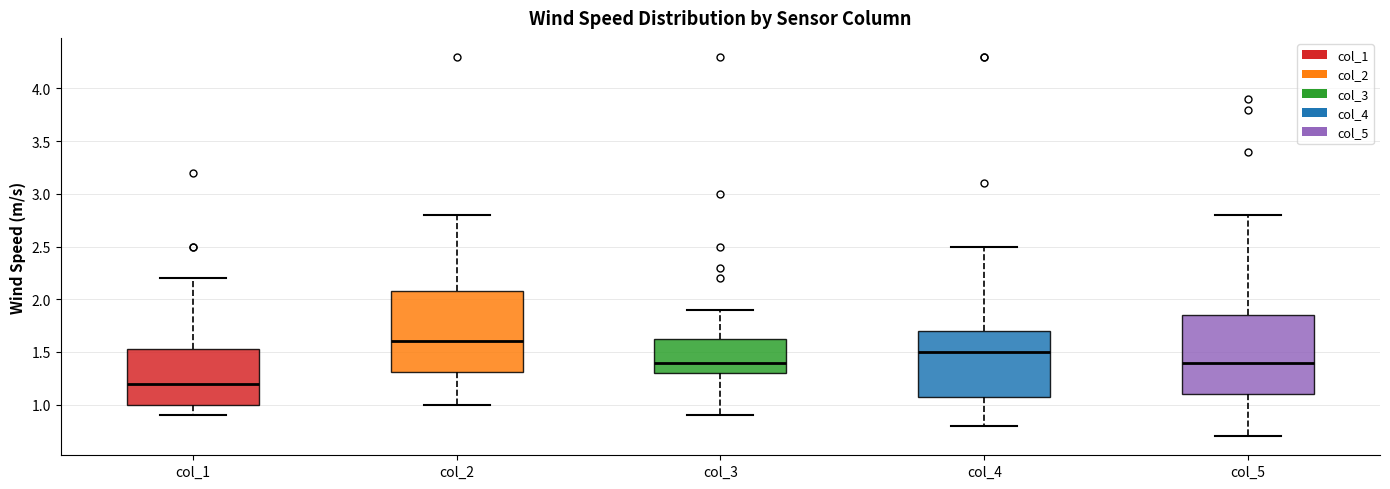

Which box's median line is the highest?

col_2